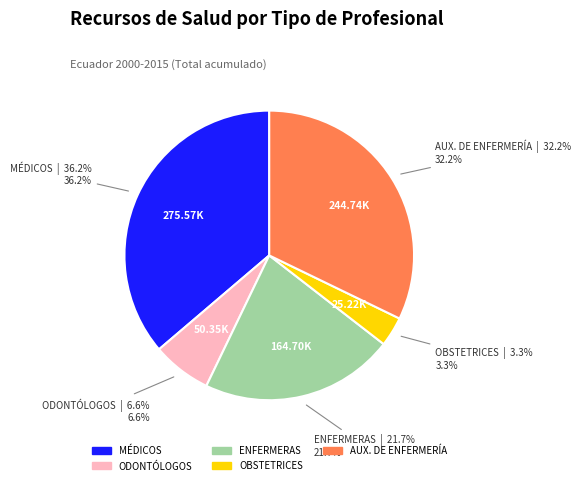

Is there any slice that represents more than half of the pie?

No